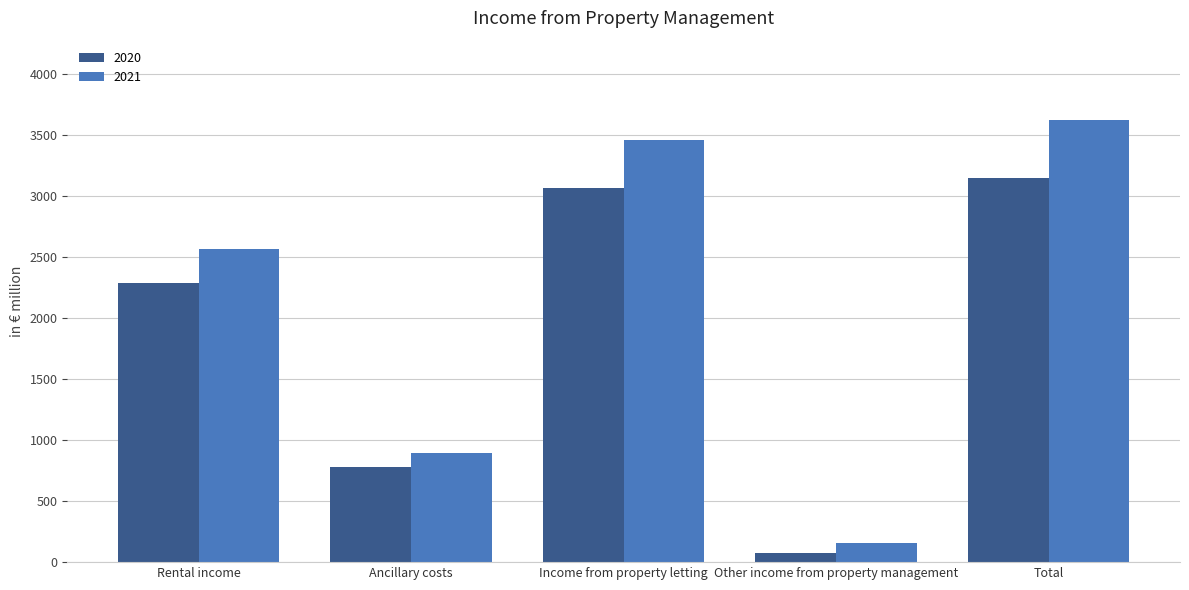

Reading right to left, extract all data points from this chart.

2020: Total=3147.1	Other income from property management=77.7	Income from property letting=3069.4	Ancillary costs=780.9	Rental income=2288.5
2021: Total=3623.9	Other income from property management=158.9	Income from property letting=3465.0	Ancillary costs=893.1	Rental income=2571.9